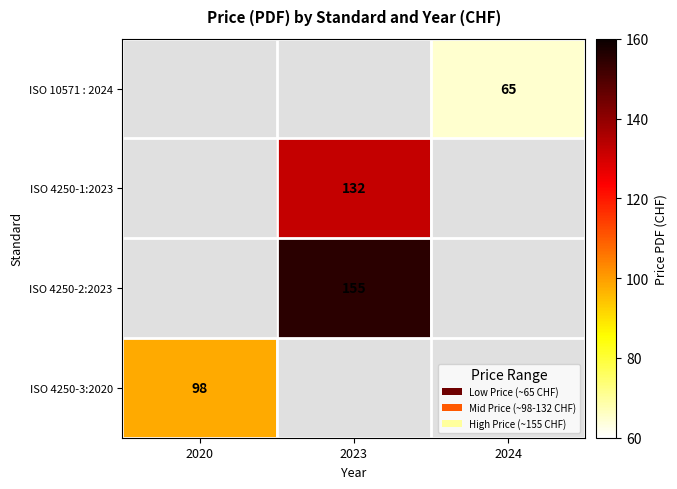

Is it true that ISO 4250-3:2020 equals 39 at 2020?

False